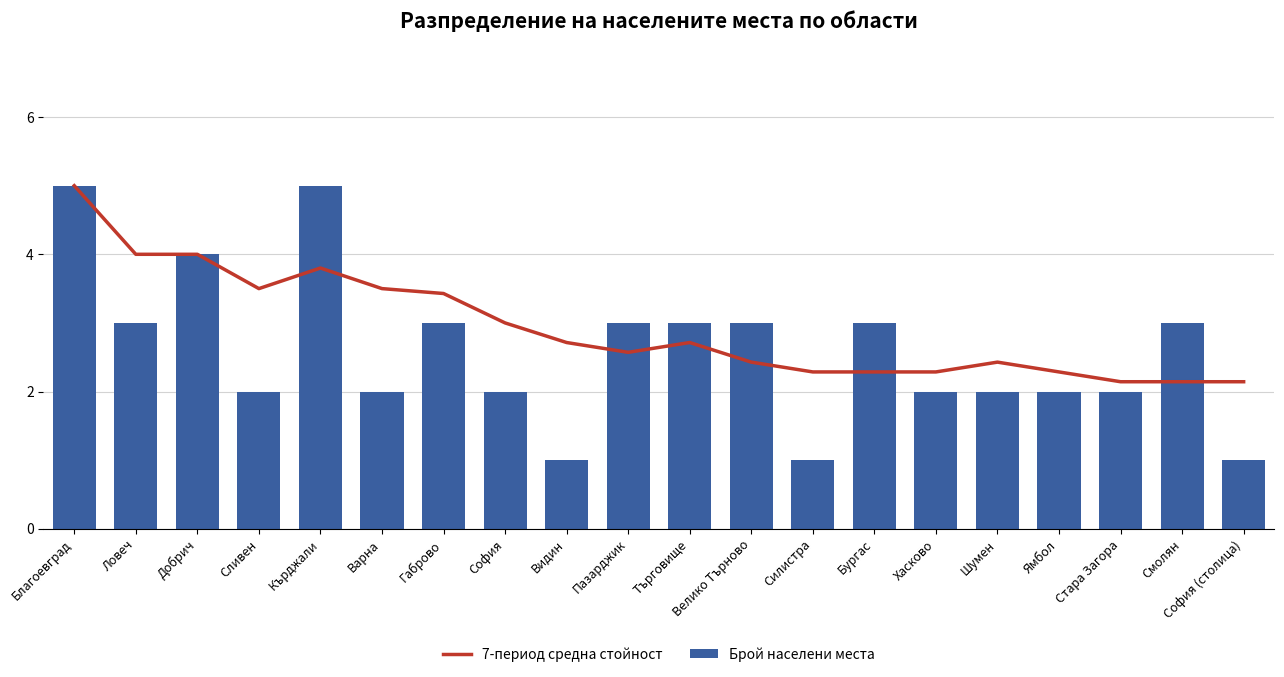

The value of 7-период средна стойност at Благоевград is 5.0. True or false?

True